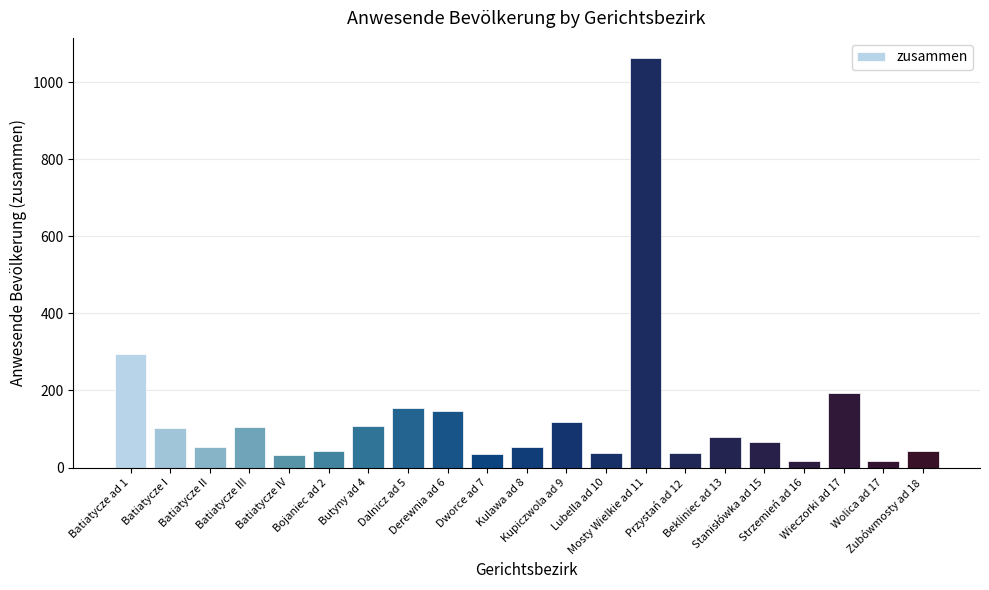

What is the value of the 1st bar from the left?

295